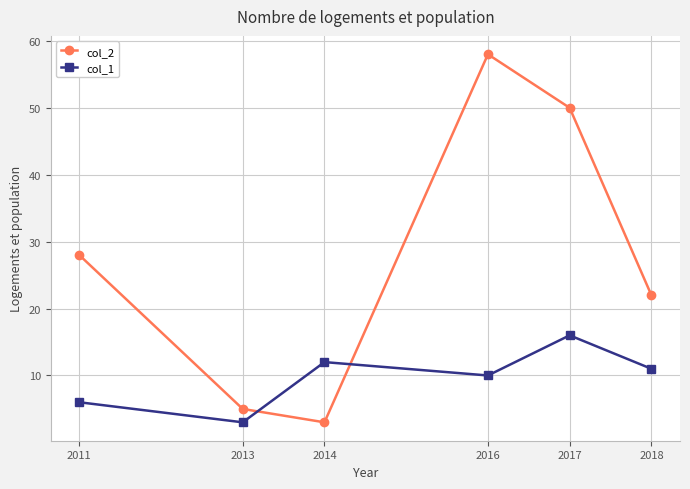

Is the value of col_1 at 2014 greater than the value of col_2 at 2016?

No